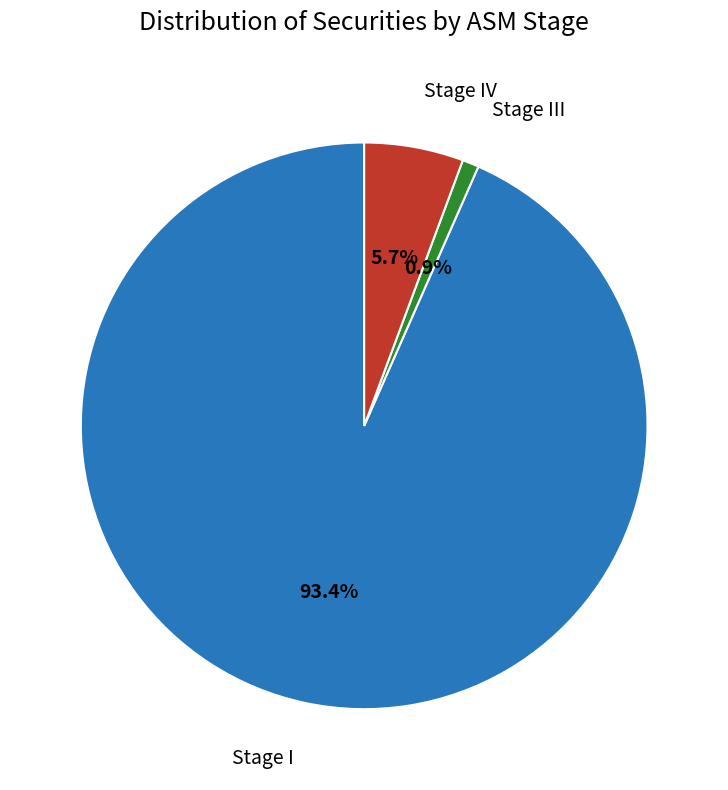

Is there a majority slice in this chart?

Yes